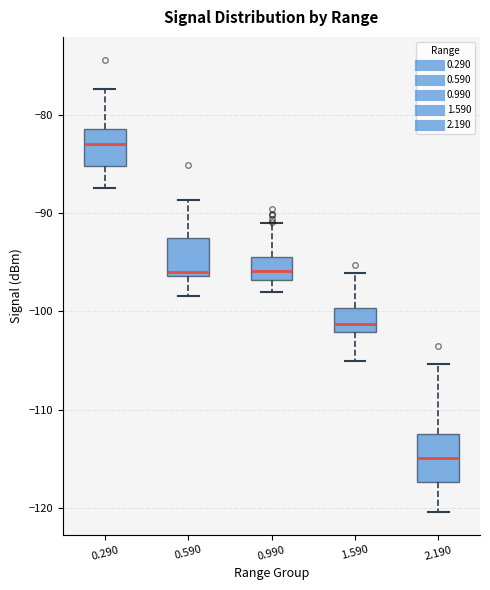

Reading left to right, transcribe this box plot: for each box, give where its median line is, the range the box spans, and where its two whiskers end, as read against the y-axis. The values are not printed on the chart, so give them approximately, as read against the axis.

0.290: median -83, box -85 to -81, whiskers -87 to -77
0.590: median -96 (just above the box's lower edge), box -96 to -93, whiskers -98 to -89
0.990: median -96, box -97 to -94, whiskers -98 to -91
1.590: median -101, box -102 to -100, whiskers -105 to -96
2.190: median -115, box -117 to -112, whiskers -120 to -105